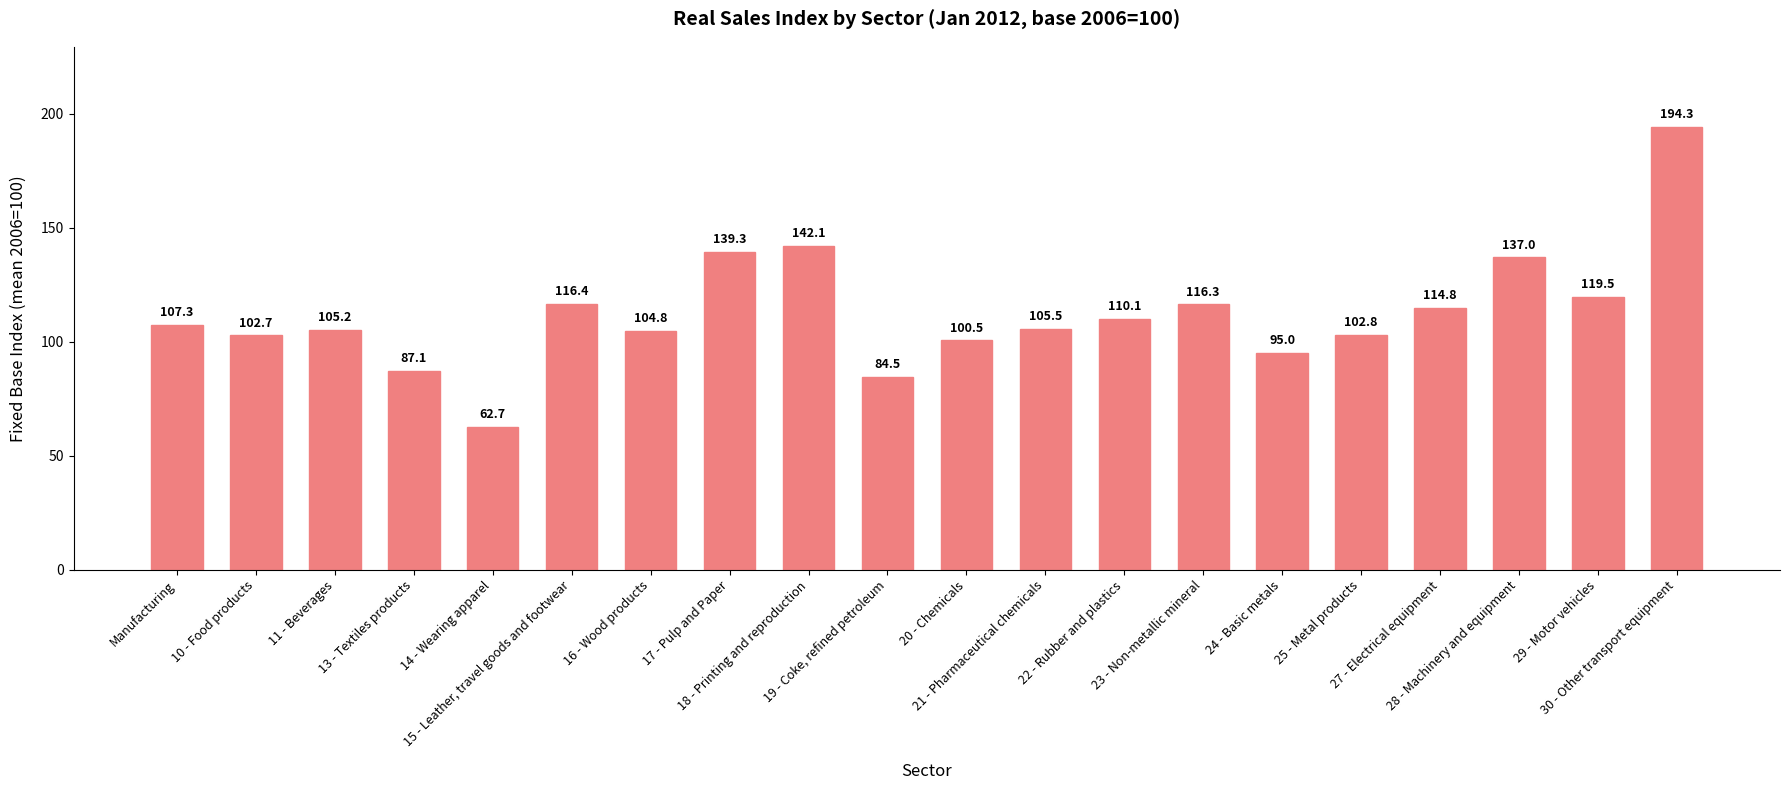

What is the average value?

112.4